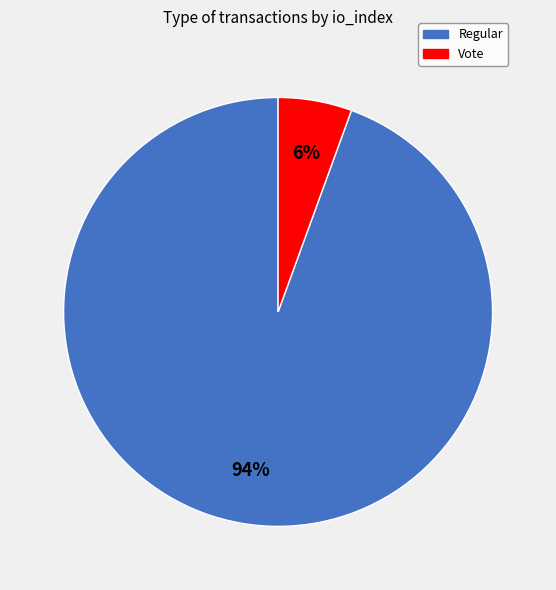

Rank the categories by value from highest to lowest.

Regular, Vote